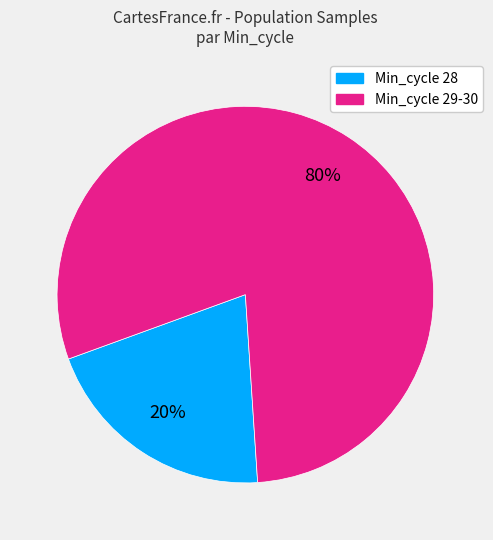

Count the number of slices in the pie.

2